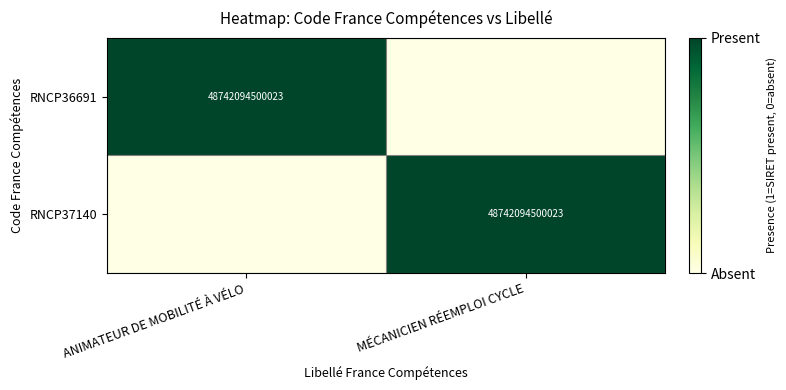

The value of RNCP36691 at ANIMATEUR DE MOBILITÉ À VÉLO is 10565946916058. True or false?

False